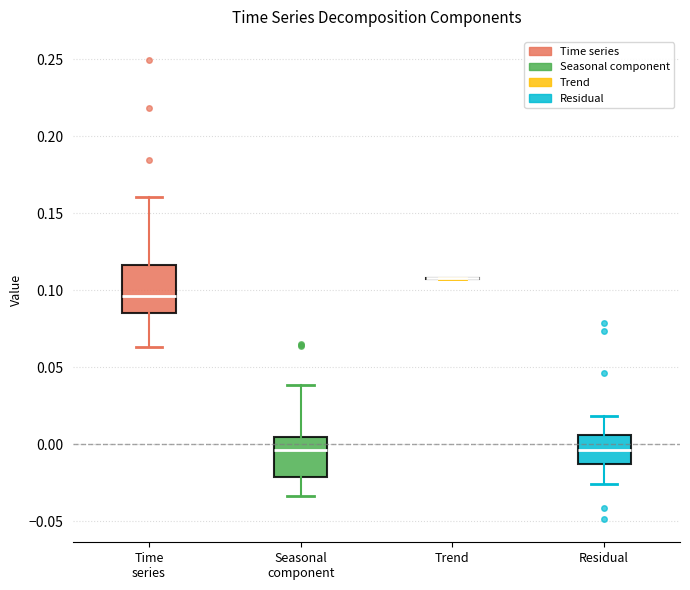

Where does the lower whisker of the box for Seasonal component end on the y-axis? The values are not printed on the chart, so give them approximately, as read against the axis.

-0.035